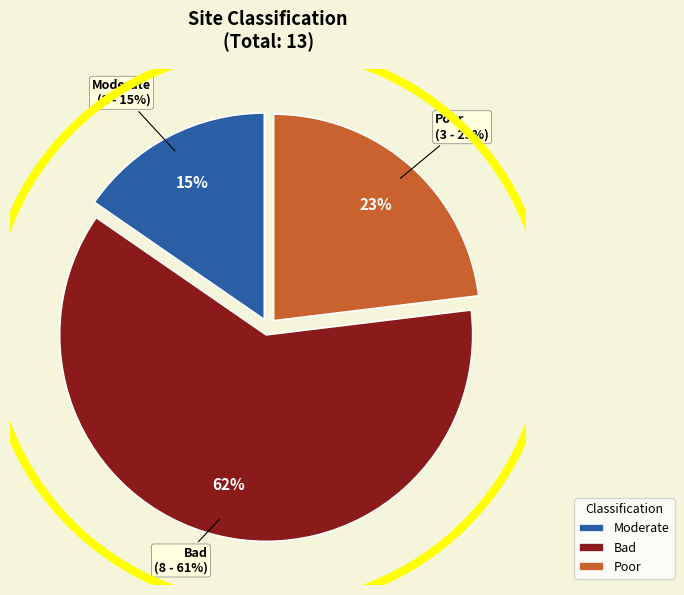

Does Moderate (2015) represent more than half of the total?

No